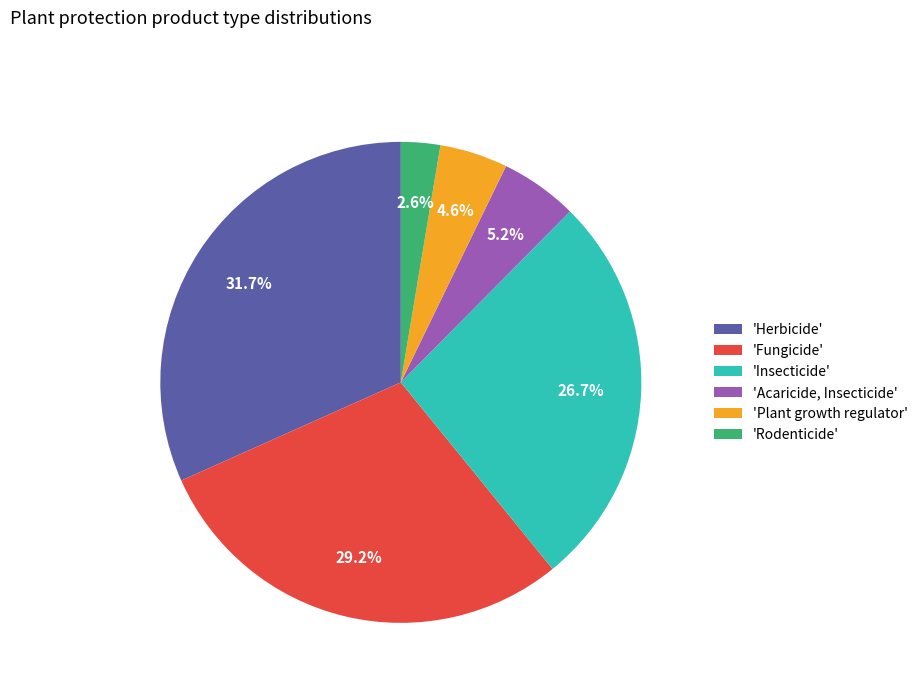

What is the total percentage of 'Acaricide, Insecticide' and 'Herbicide'?

36.9%